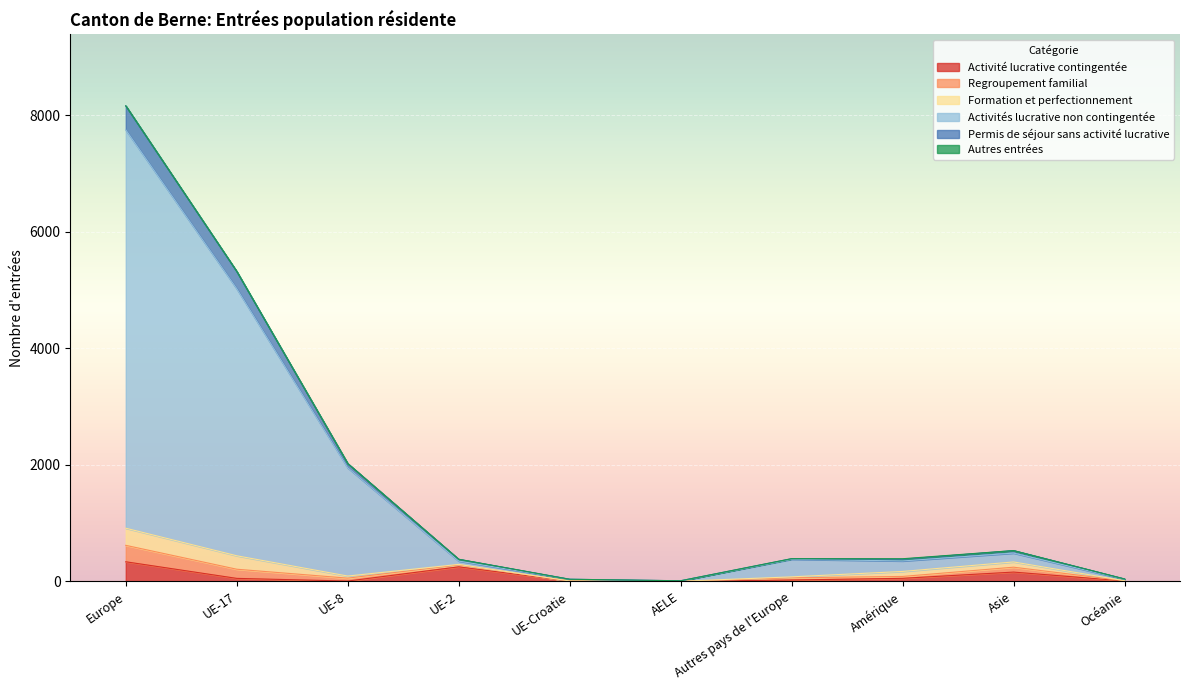

The Permis de séjour sans activité lucrative series shows 20 at AELE. True or false?

False